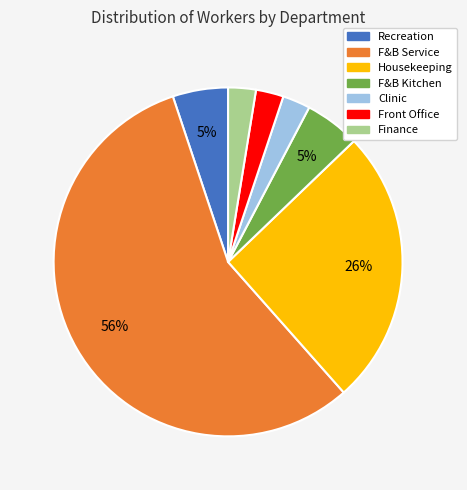

Which category has the biggest portion of the pie?

F&B Service